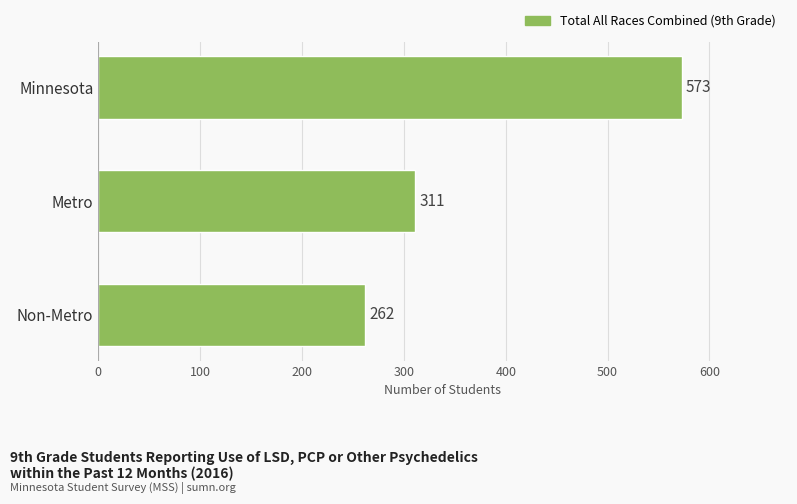

What is the label of the 1st bar from the top?

Minnesota